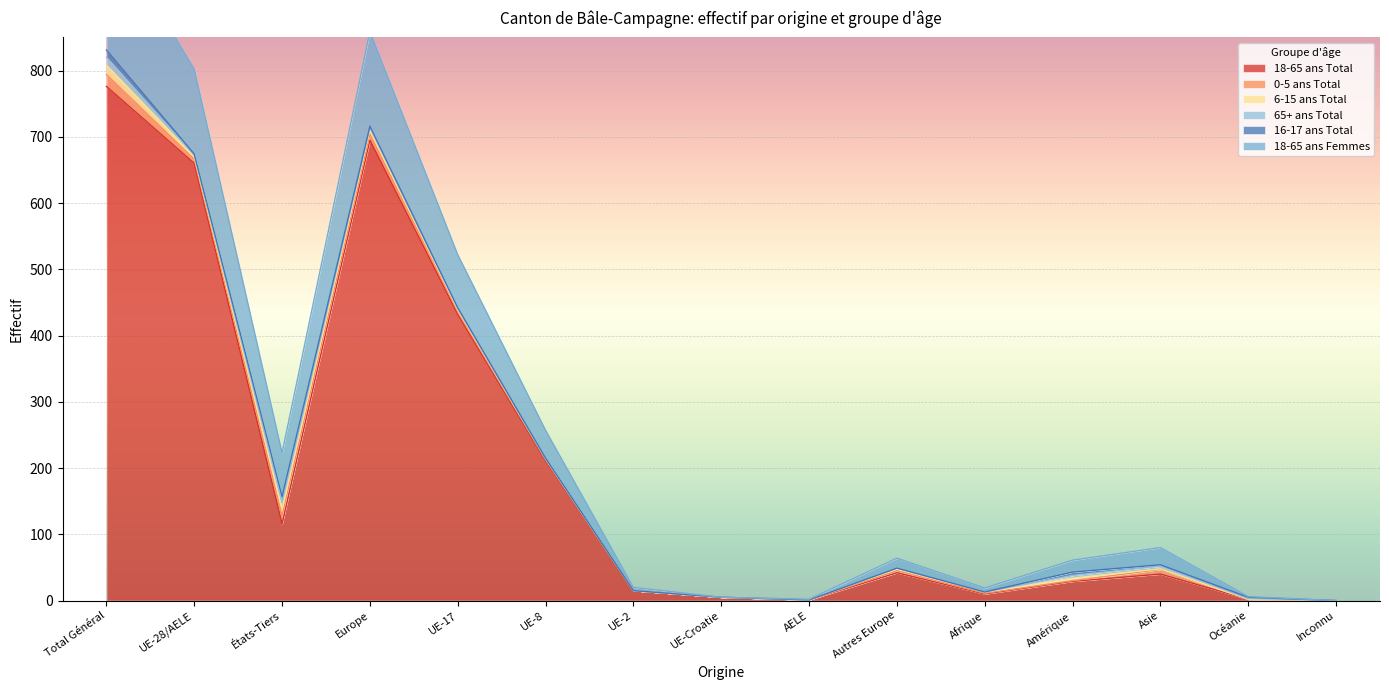

What is the difference between the 6-15 ans Total values at UE-Croatie and Europe?

7